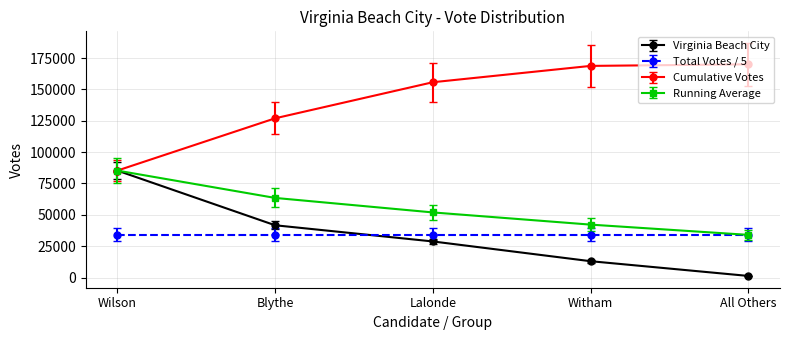

Which category has the lowest value across all series?

All Others